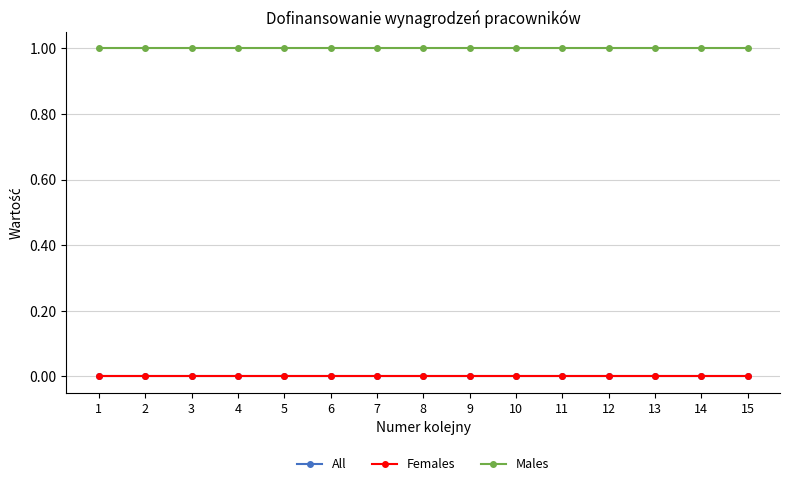

At which category is the sum across all series the highest?

1